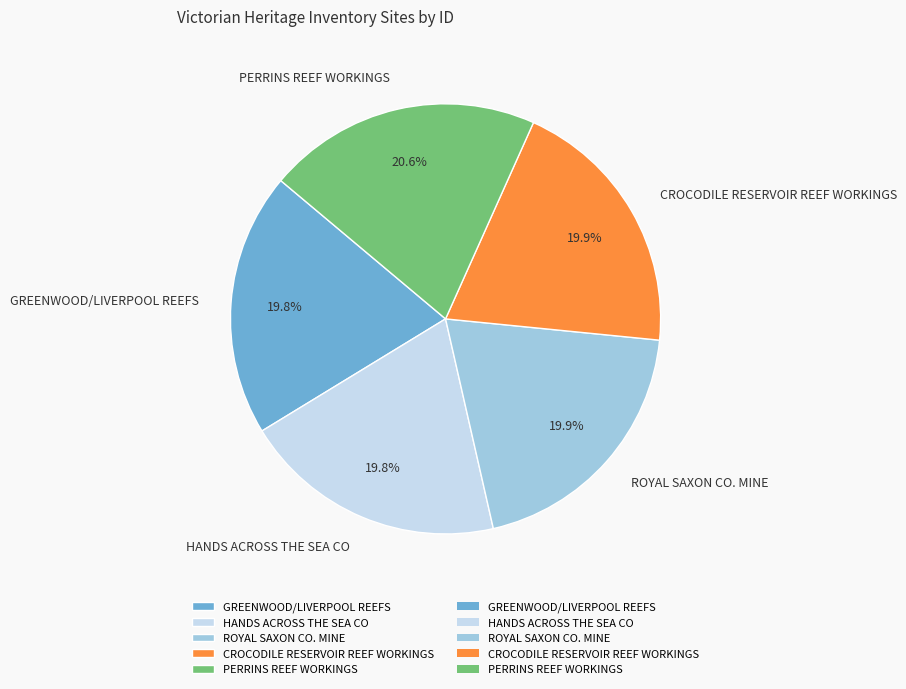

Is the sum of CROCODILE RESERVOIR REEF WORKINGS and GREENWOOD/LIVERPOOL REEFS greater than half?

No